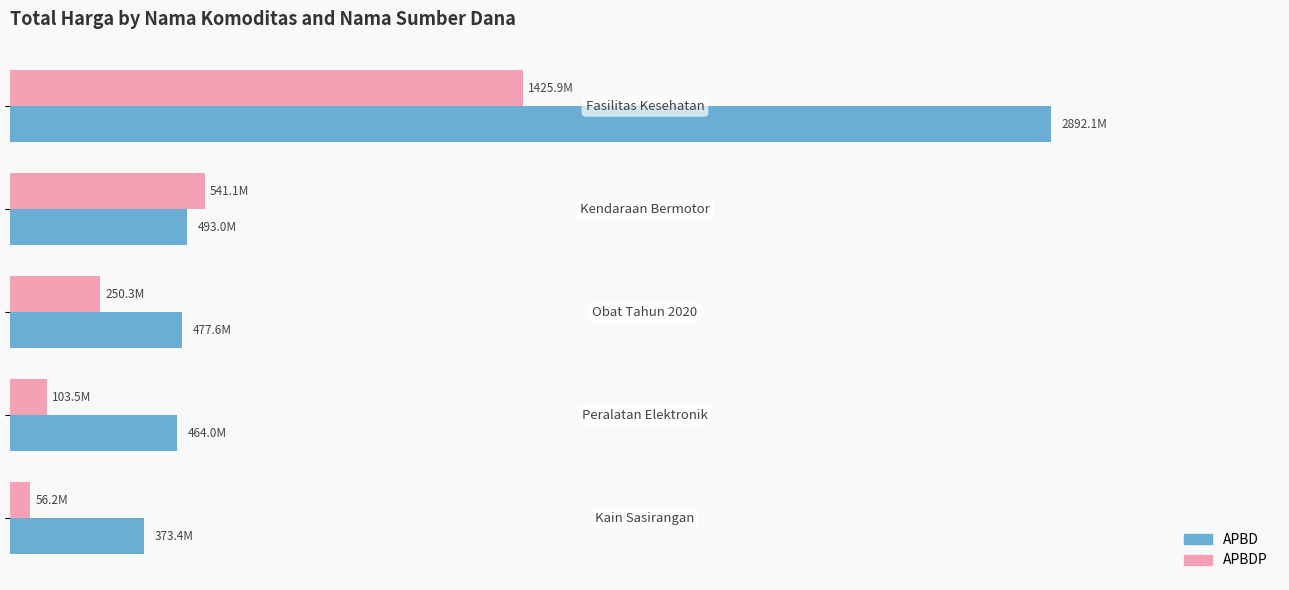

What are all the series names shown in the legend?

APBD, APBDP